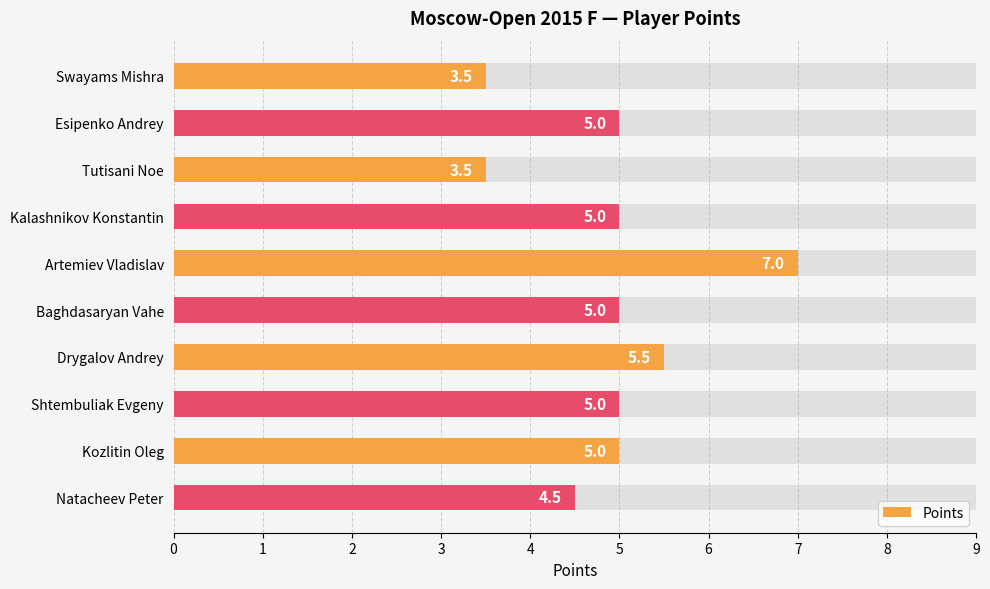

What is the maximum value shown in the chart?

7.0